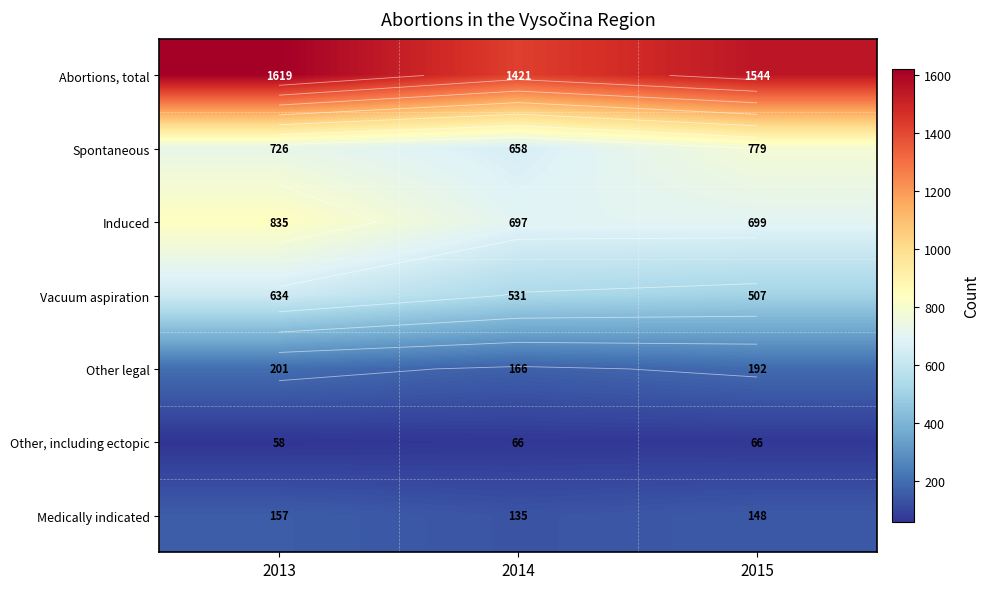

What is the greatest value displayed?

1619